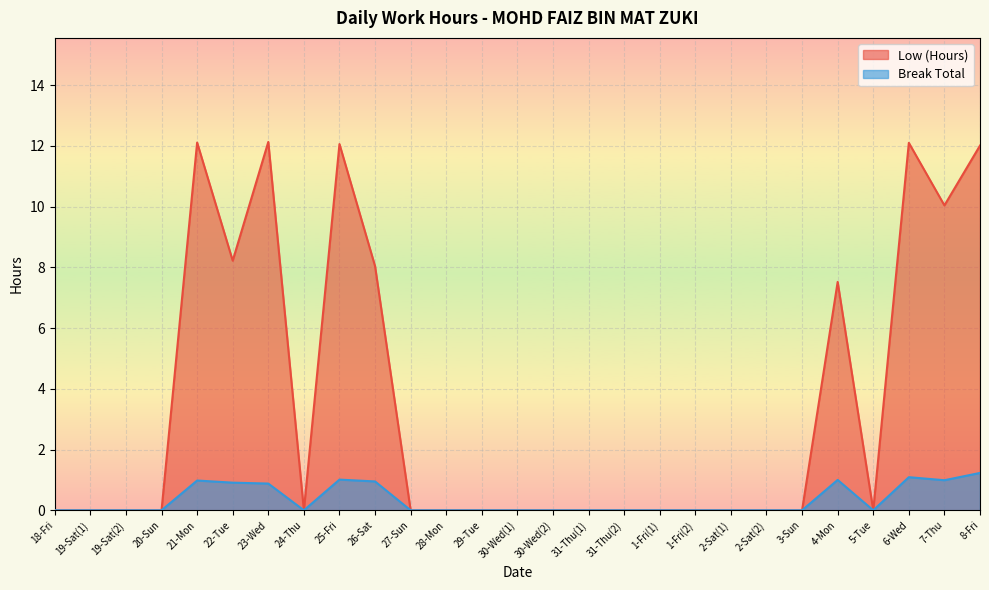

How many positive values does the Low (Hours) series have?

9